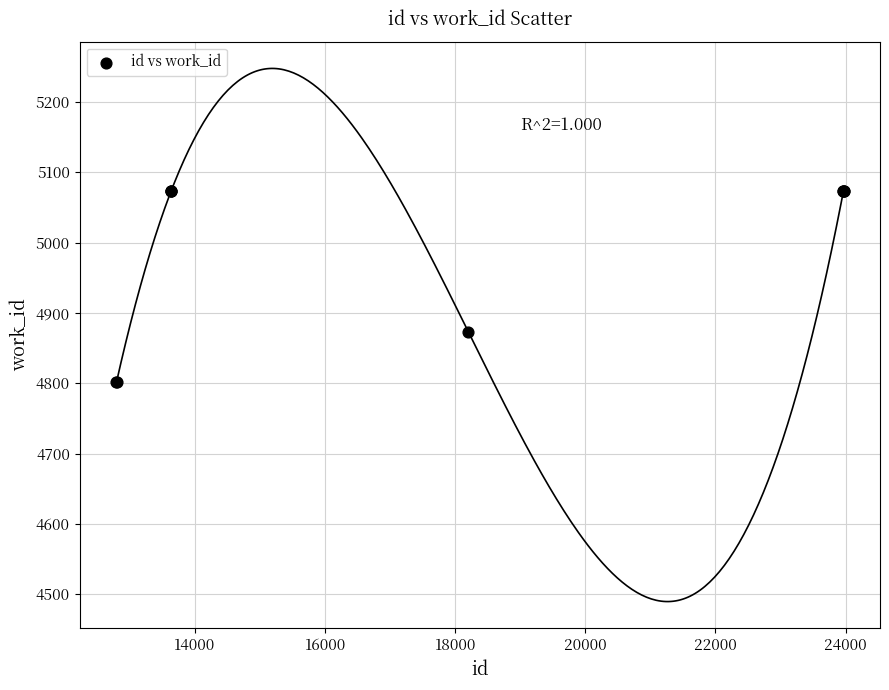

What Y value in the scatter plot is closest to 4937?

4873